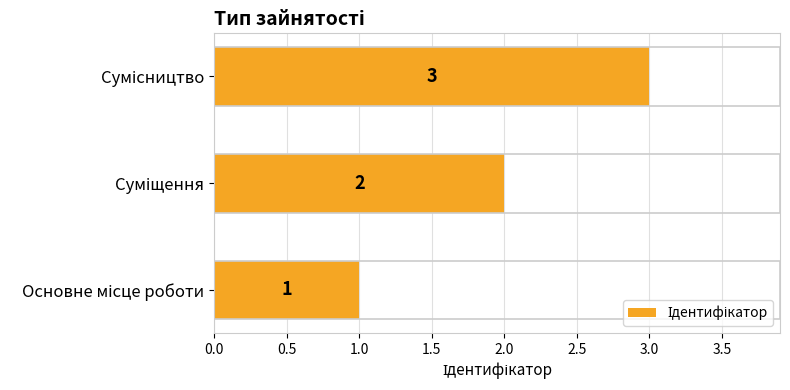

Count the values in the range 1 to 3.

3